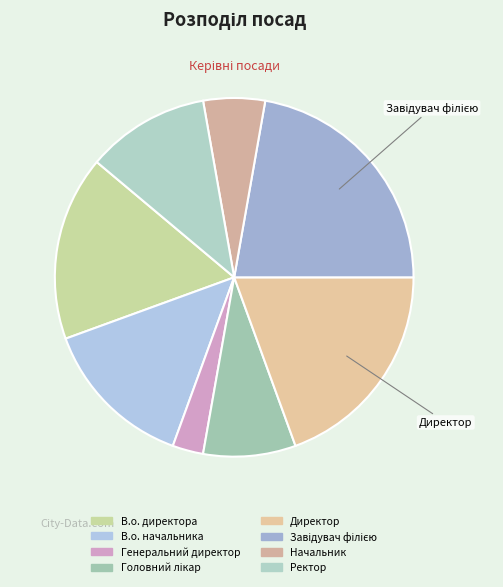

Which slice is the largest?

Завідувач філією